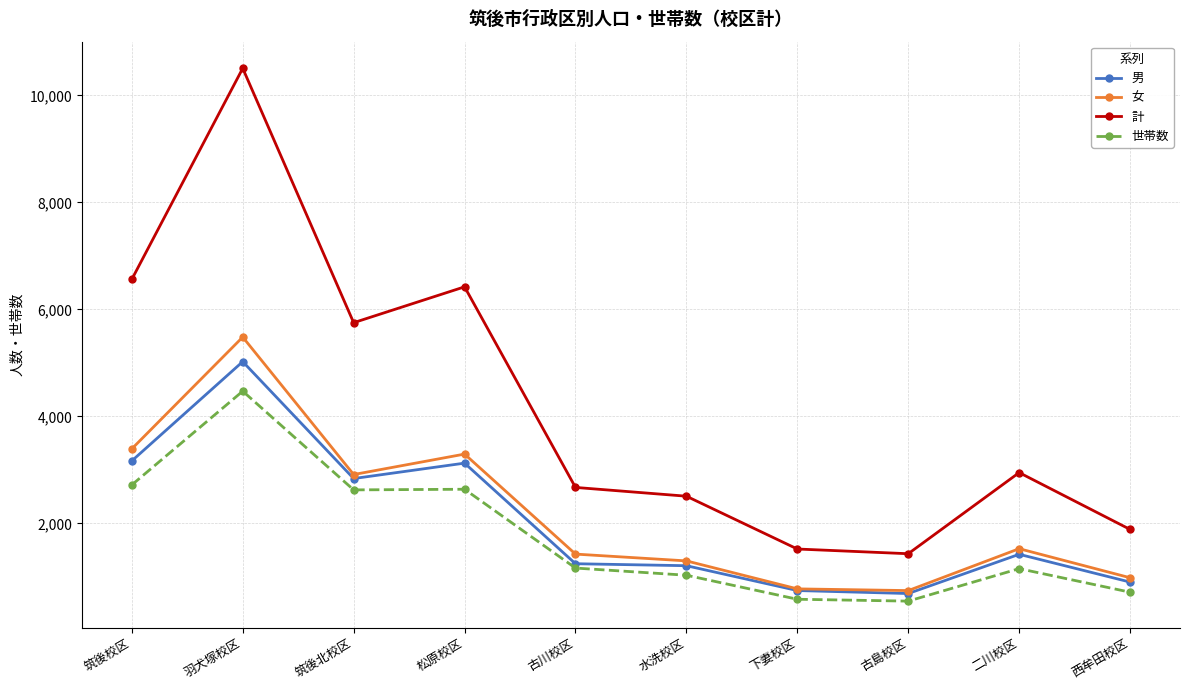

Which series has the largest total across all categories?

計